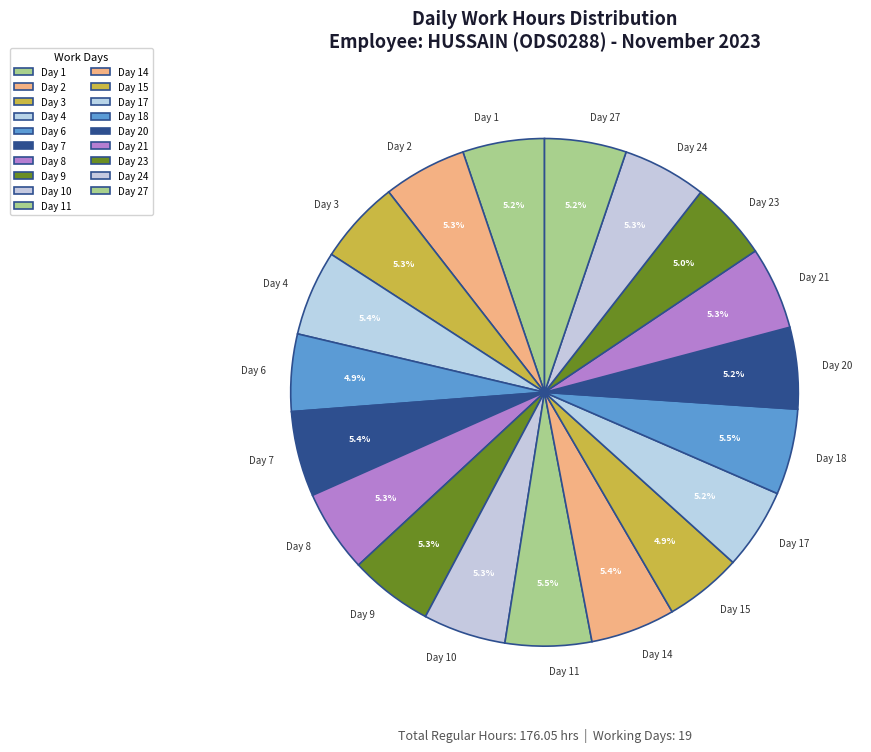

Which has a higher value, Day 15 or Day 4?

Day 4